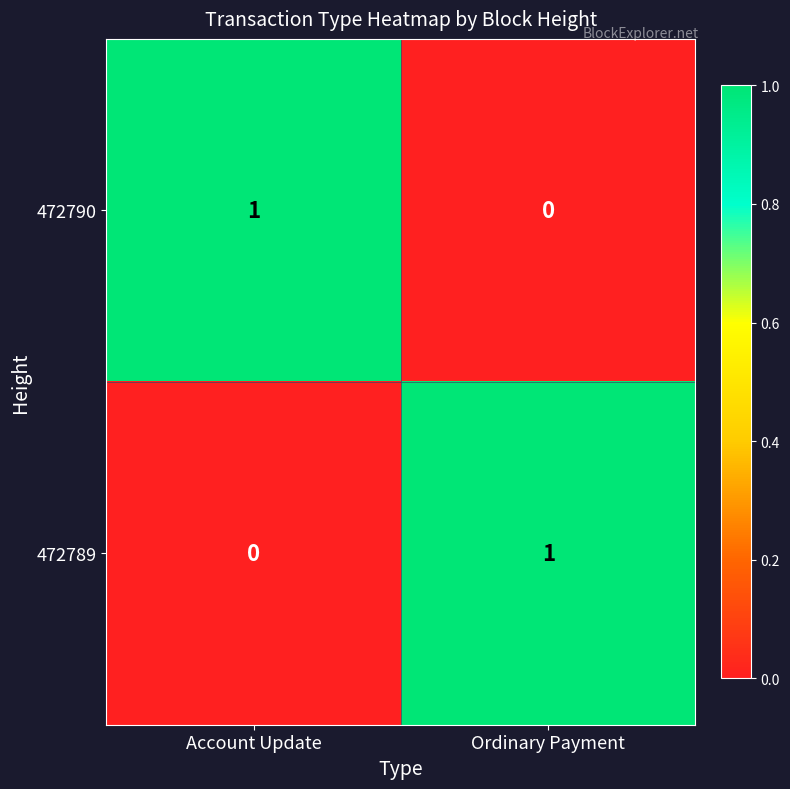

True or false: 472790 has a value of 0 at Account Update.

False